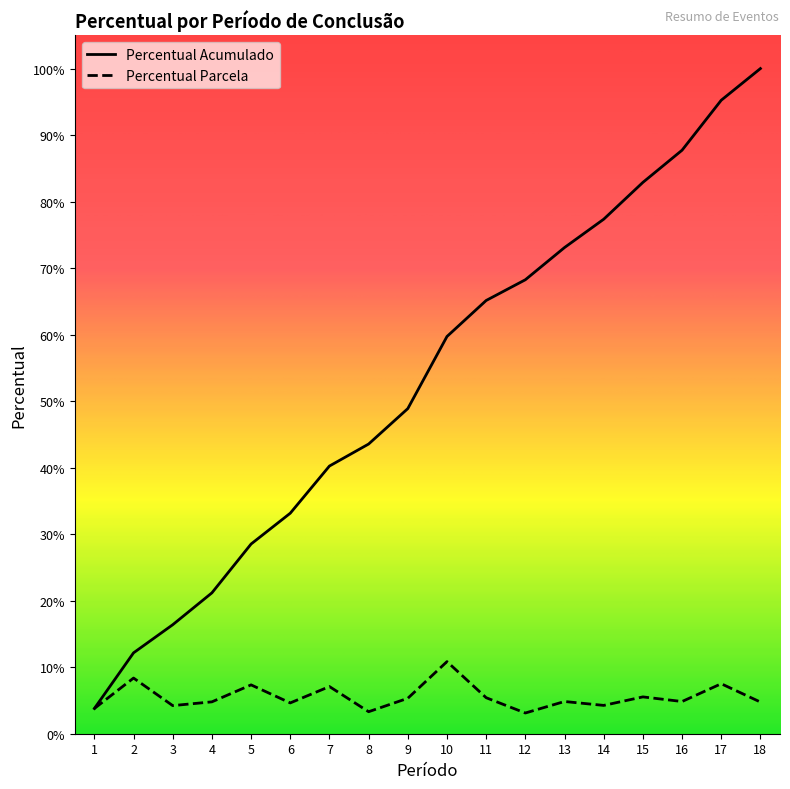

What is the maximum value for Percentual Acumulado?

1.0